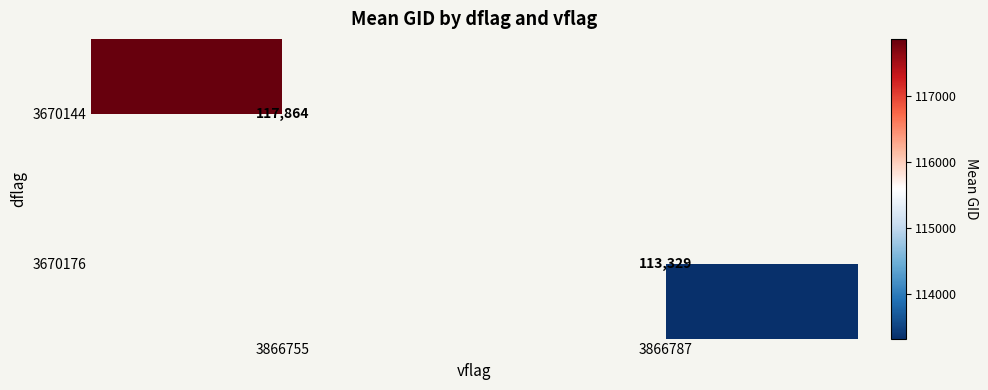

What is the maximum value for 3670144?

117864.3